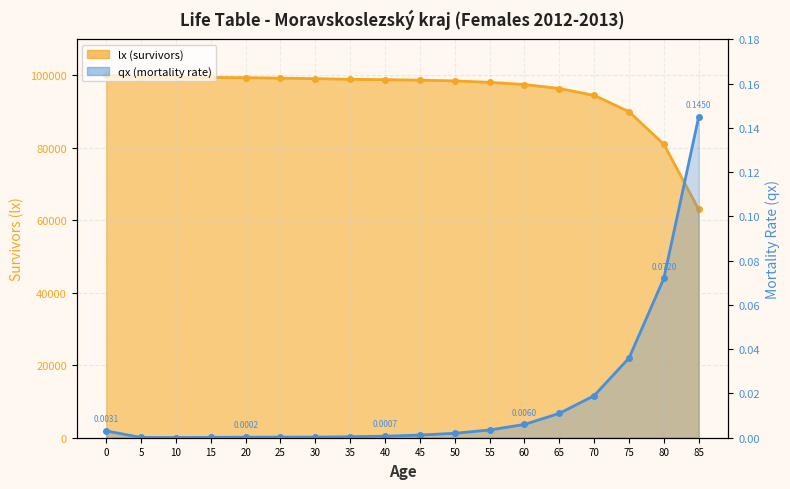

List the series in order of their overall mean, highest first.

lx (survivors), qx (mortality rate)